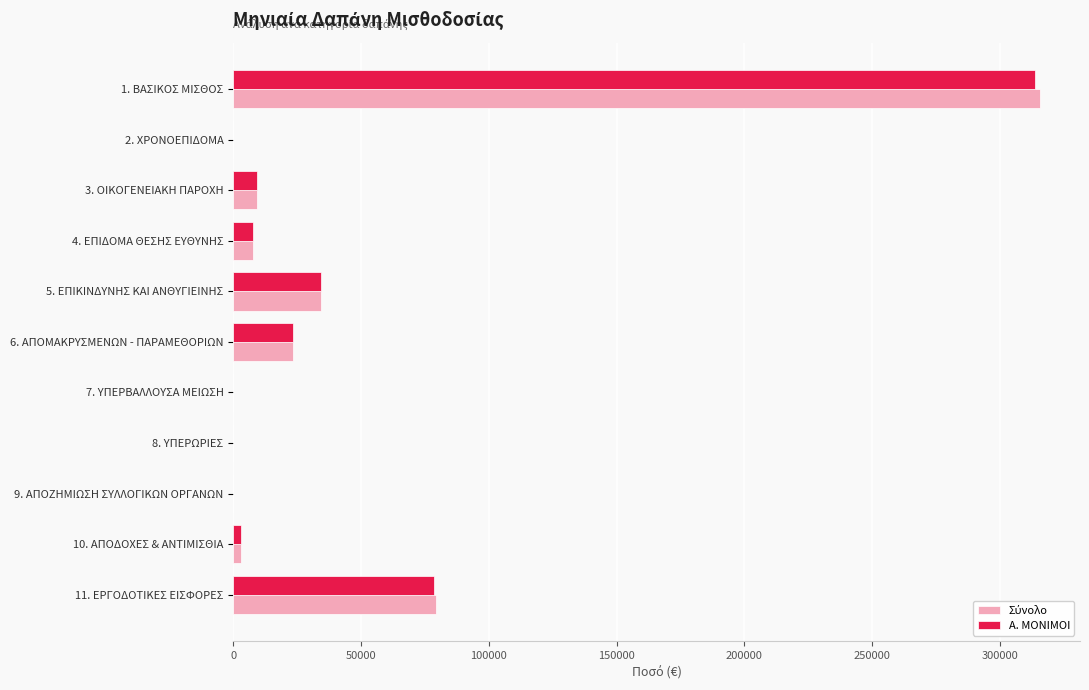

What is the maximum value shown in the chart?

315533.5